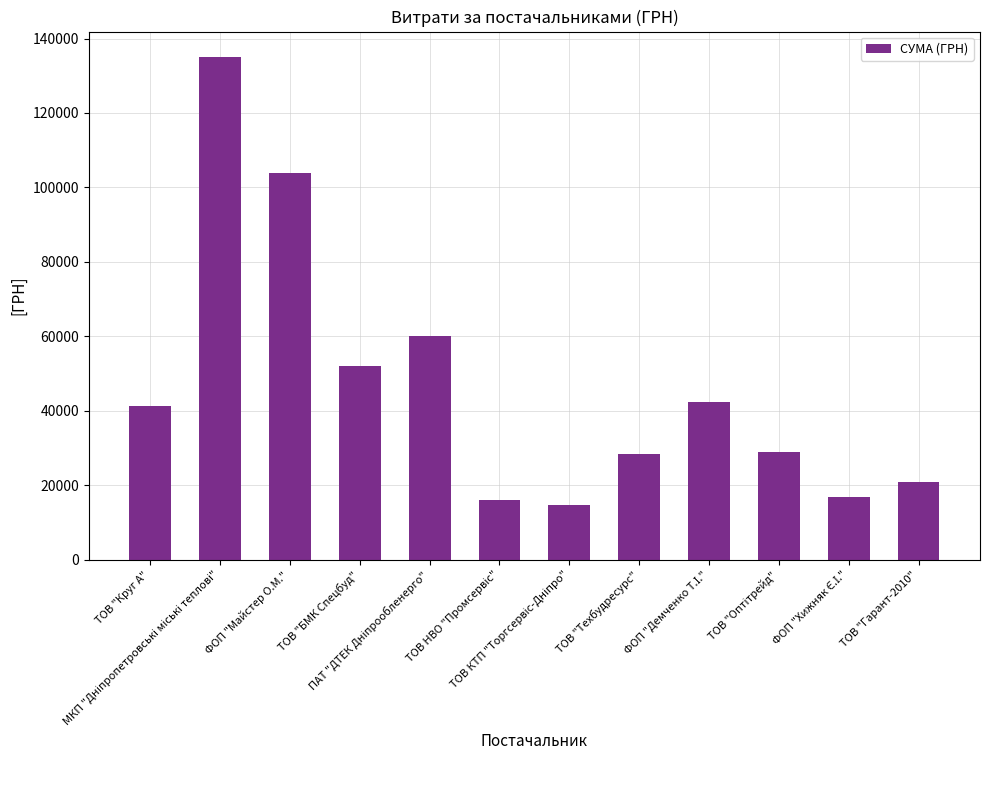

What is the sum of the values at ТОВ "БМК Спецбуд" and ТОВ "Круг А"?

93352.6